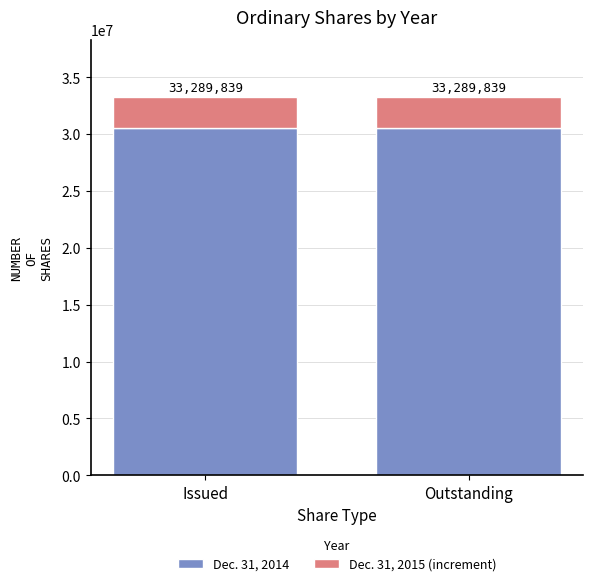

Does the chart contain any negative values?

No